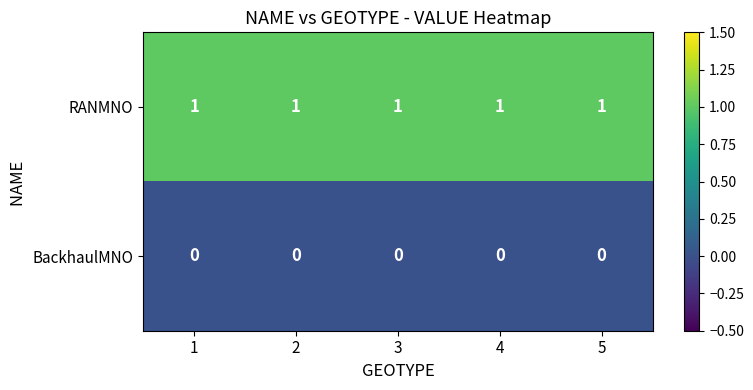

What is the spread (max minus min) of values at 1?

1